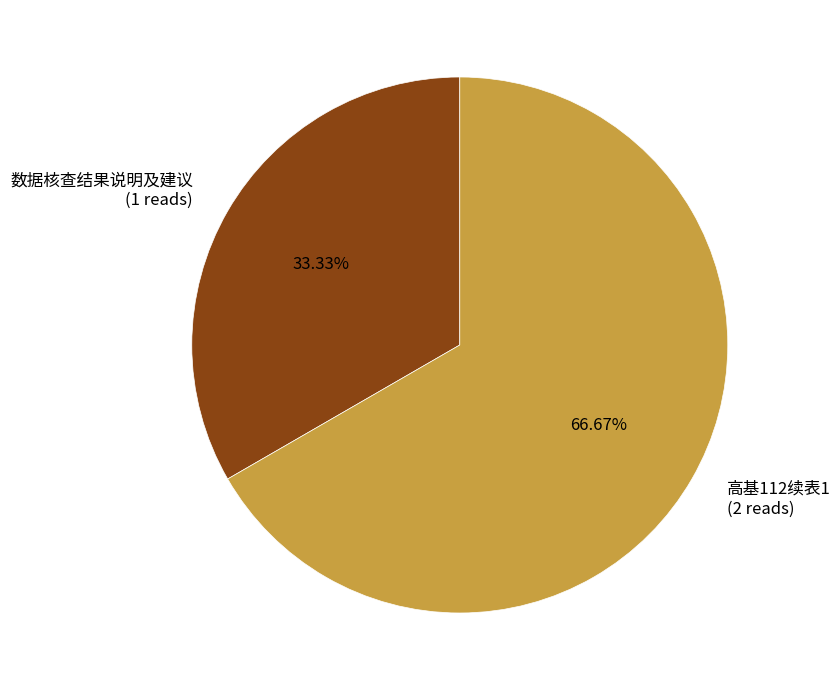

Which slice is the smallest?

数据核查结果说明及建议